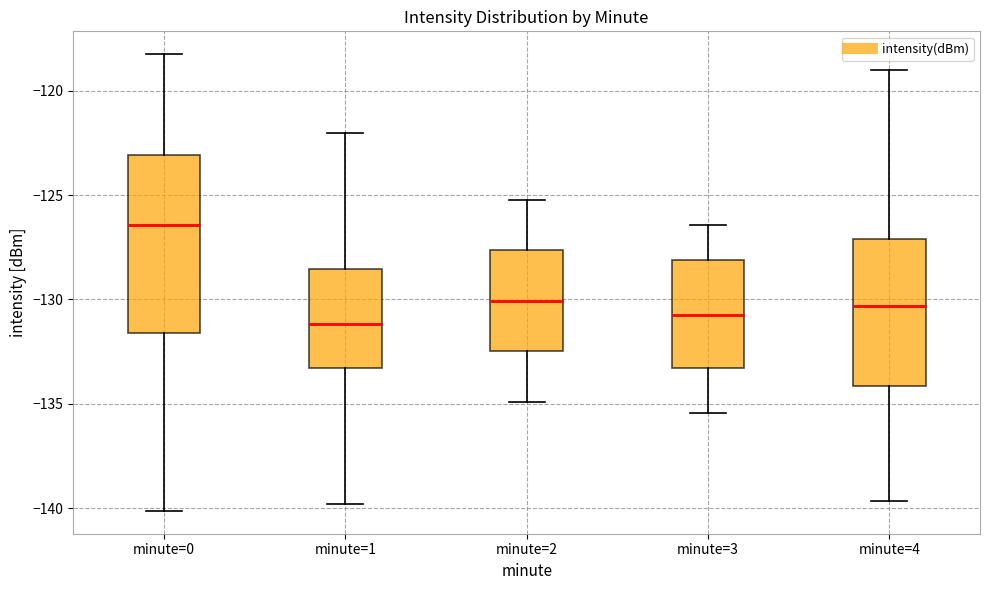

Reading left to right, transcribe this box plot: for each box, give where its median line is, the range the box spans, and where its two whiskers end, as read against the y-axis. The values are not printed on the chart, so give them approximately, as read against the axis.

minute=0: median -126.5, box -131.5 to -123.0, whiskers -140.0 to -118.5
minute=1: median -131.0, box -133.5 to -128.5, whiskers -140.0 to -122.0
minute=2: median -130.0, box -132.5 to -127.5, whiskers -135.0 to -125.0
minute=3: median -131.0, box -133.5 to -128.0, whiskers -135.5 to -126.5
minute=4: median -130.5, box -134.0 to -127.0, whiskers -139.5 to -119.0